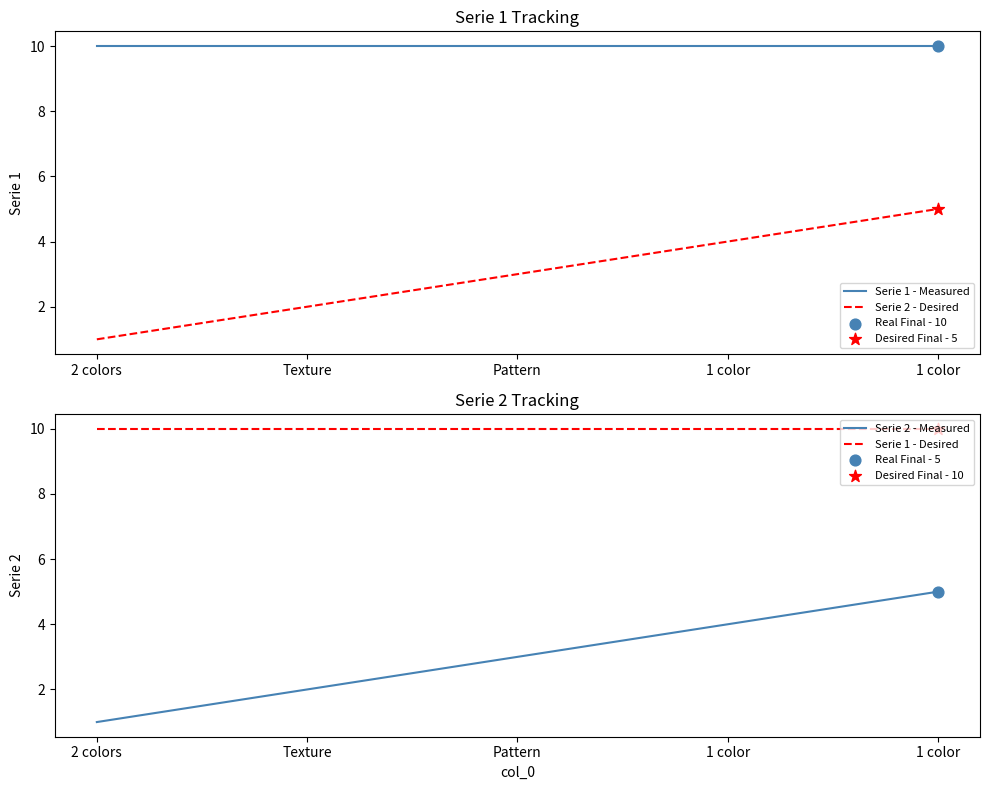

What is the total value across all series at Texture?

24